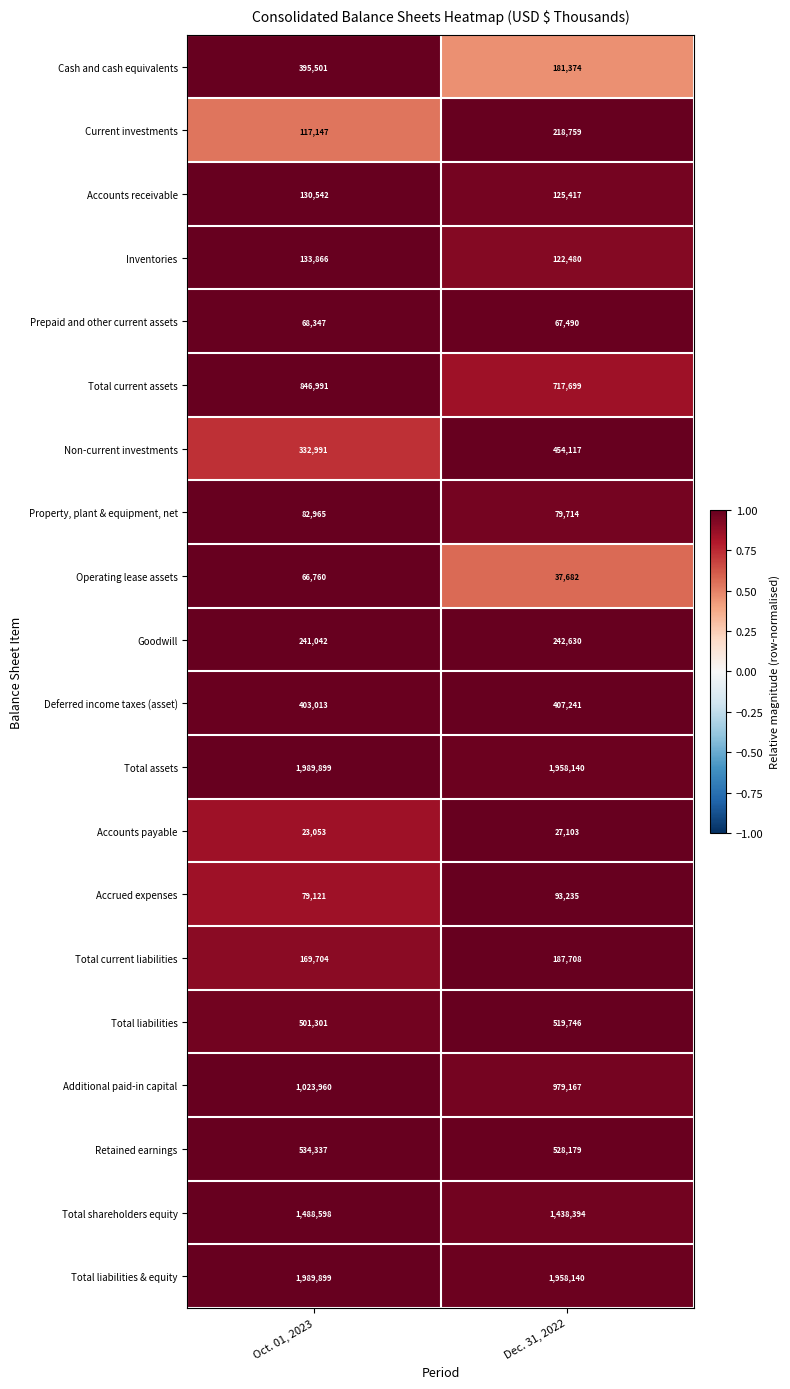

Is the value of Accounts receivable at Oct. 01, 2023 greater than the value of Non-current investments at Dec. 31, 2022?

No